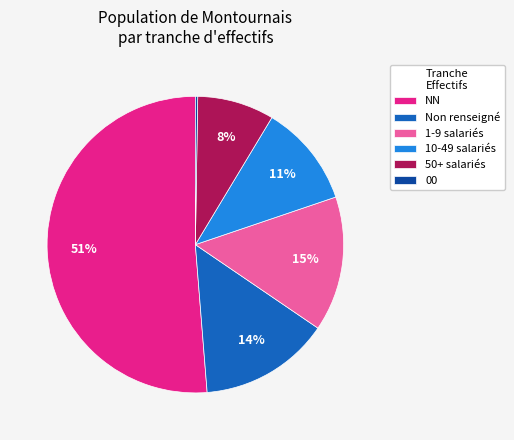

To the nearest percent, what is the average slice percentage?

17%